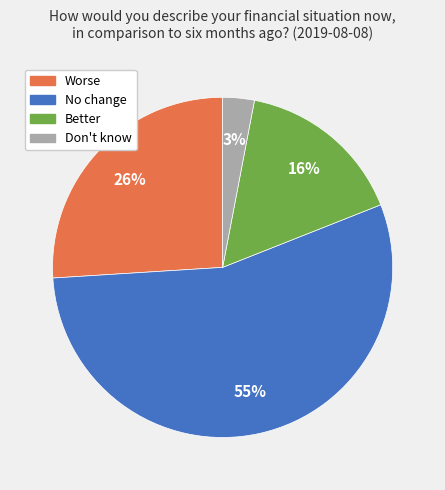

To the nearest percent, what is the difference between the largest and smallest slice percentages?

52%